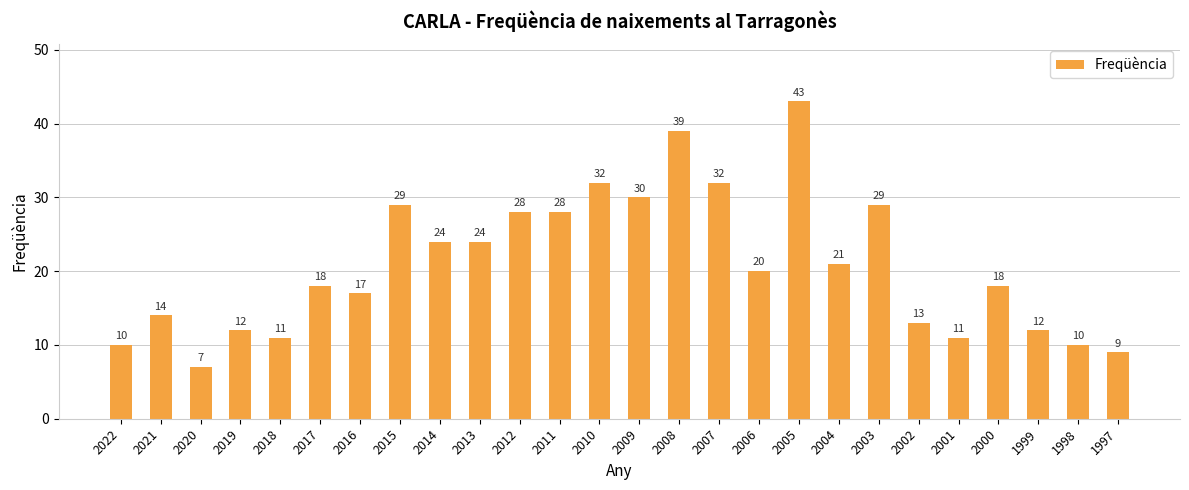

Reading left to right, transcribe all the data shown in this chart.

2022=10	2021=14	2020=7	2019=12	2018=11	2017=18	2016=17	2015=29	2014=24	2013=24	2012=28	2011=28	2010=32	2009=30	2008=39	2007=32	2006=20	2005=43	2004=21	2003=29	2002=13	2001=11	2000=18	1999=12	1998=10	1997=9